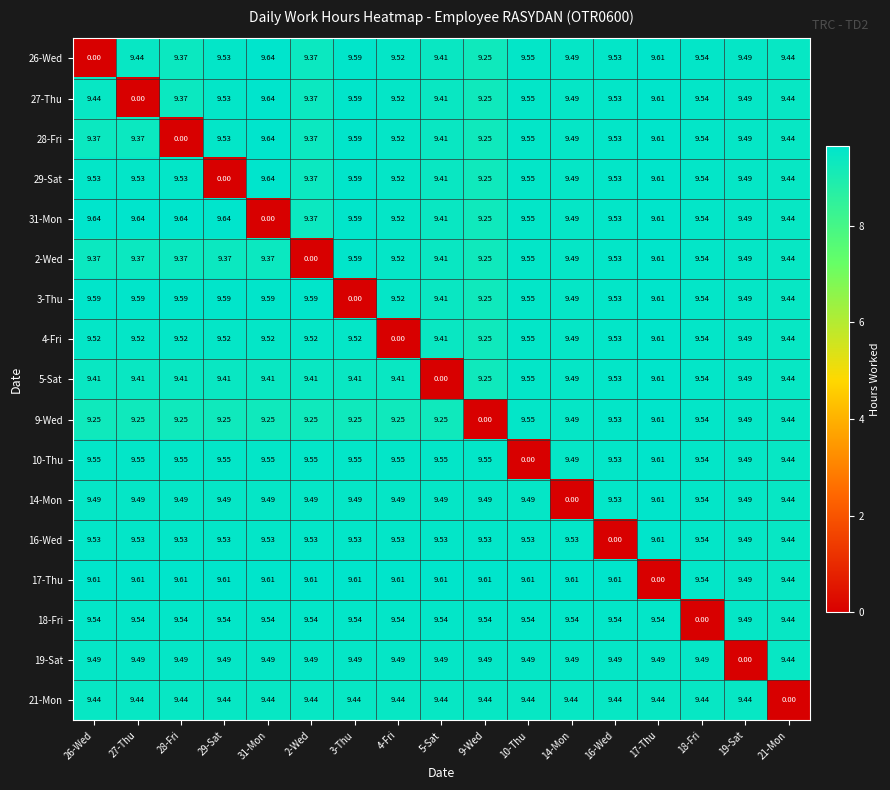

What is the total value across all series at 4-Fri?

151.9